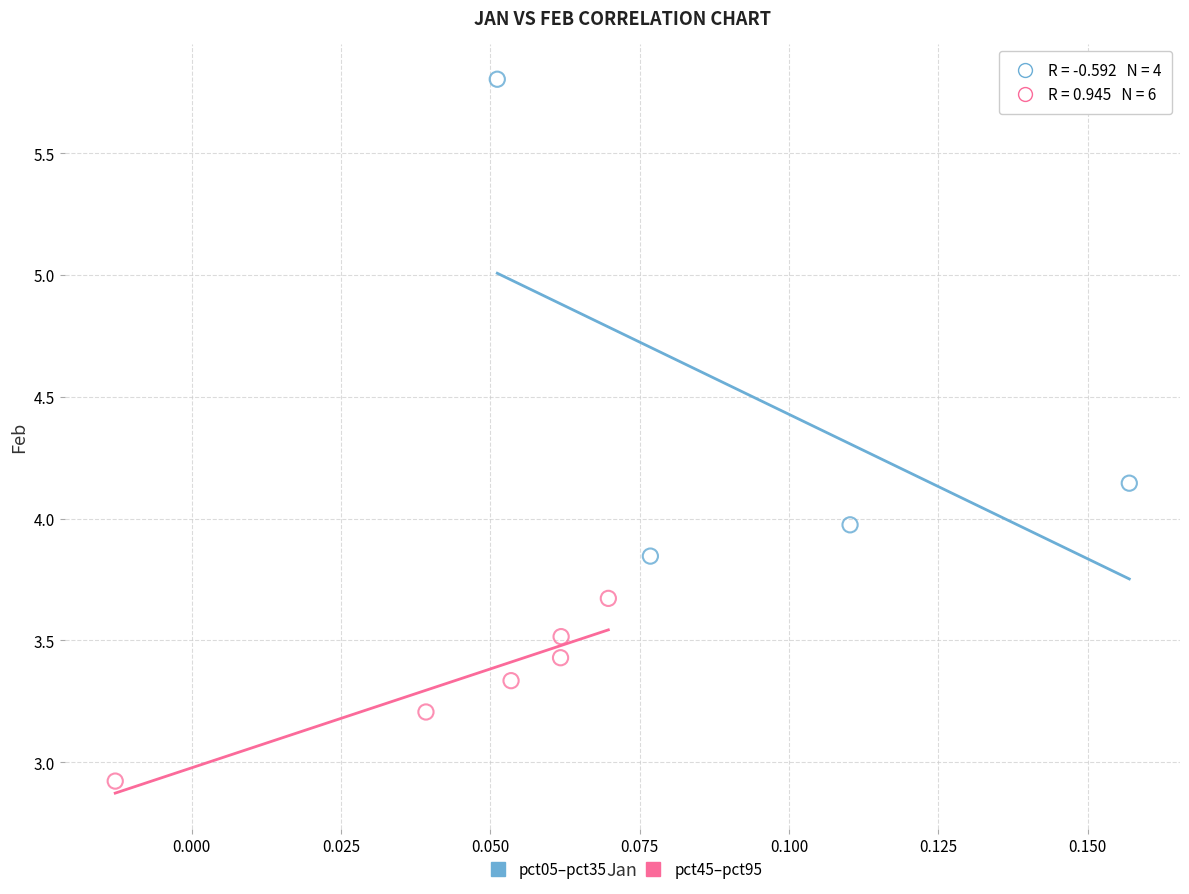

Which series contains the lowest Y value?

pct45–pct95